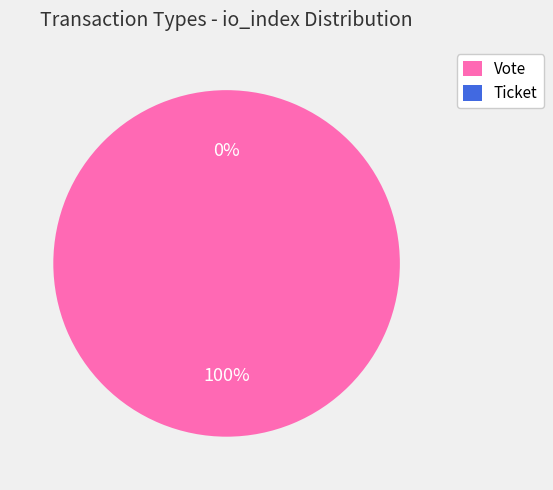

Rank the categories by value from highest to lowest.

Vote, Ticket